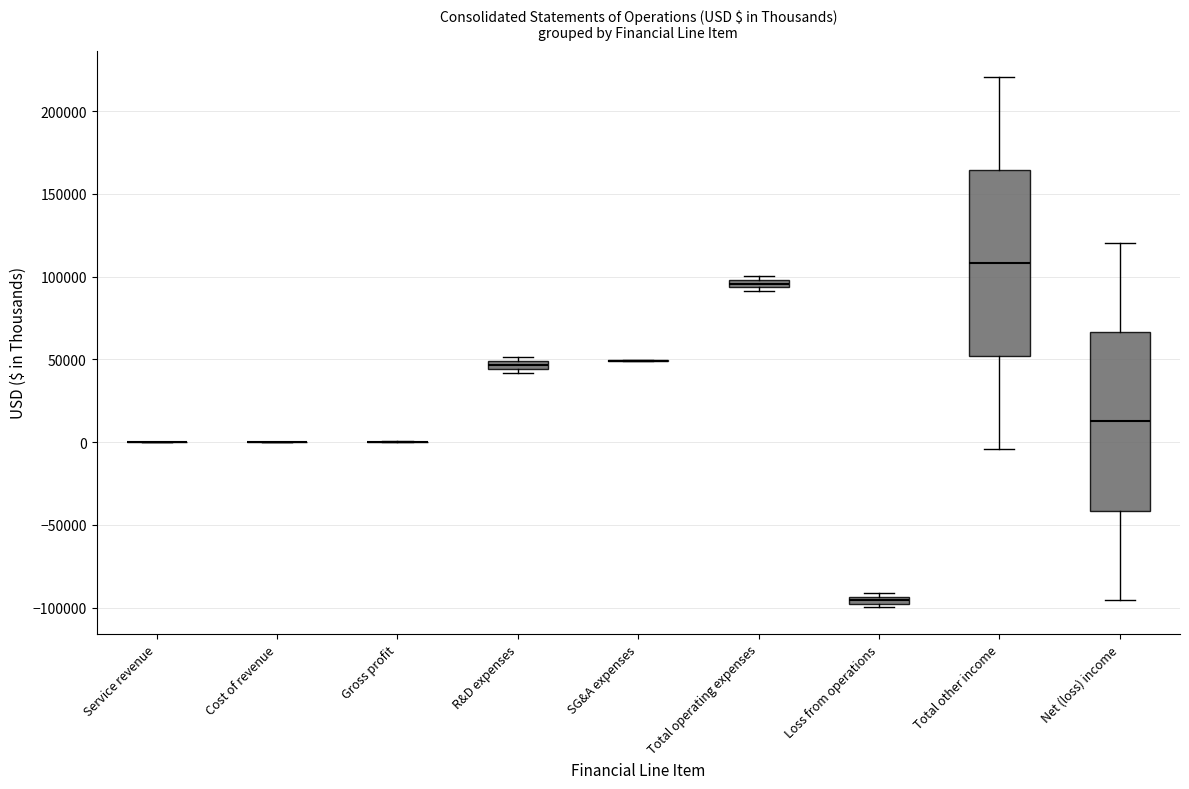

Where is the lower edge of the box for R&D expenses on the y-axis? The values are not printed on the chart, so give them approximately, as read against the axis.

45000